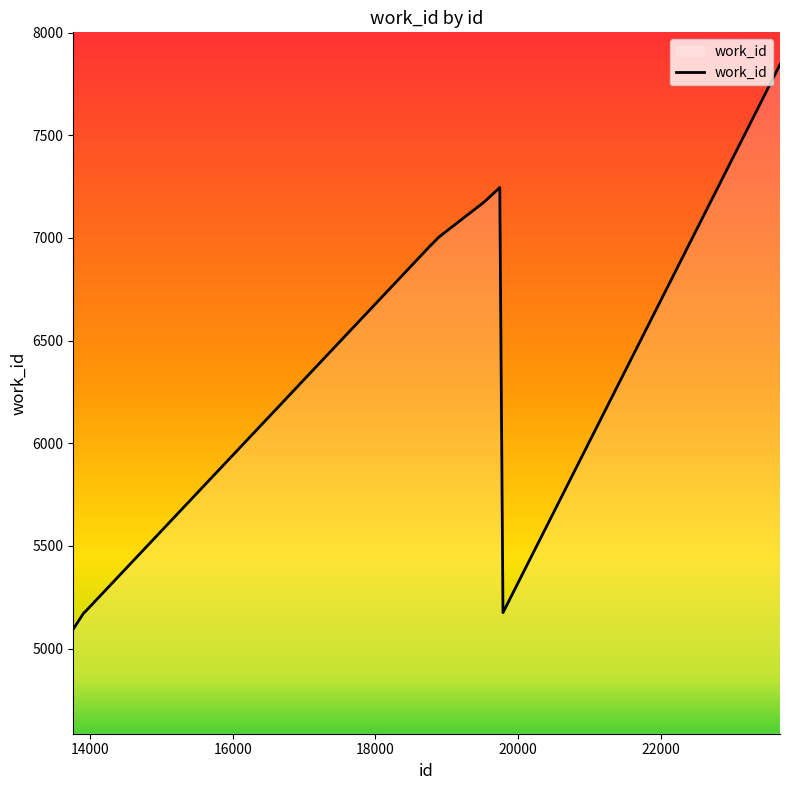

What is the maximum value shown in the chart?

7844